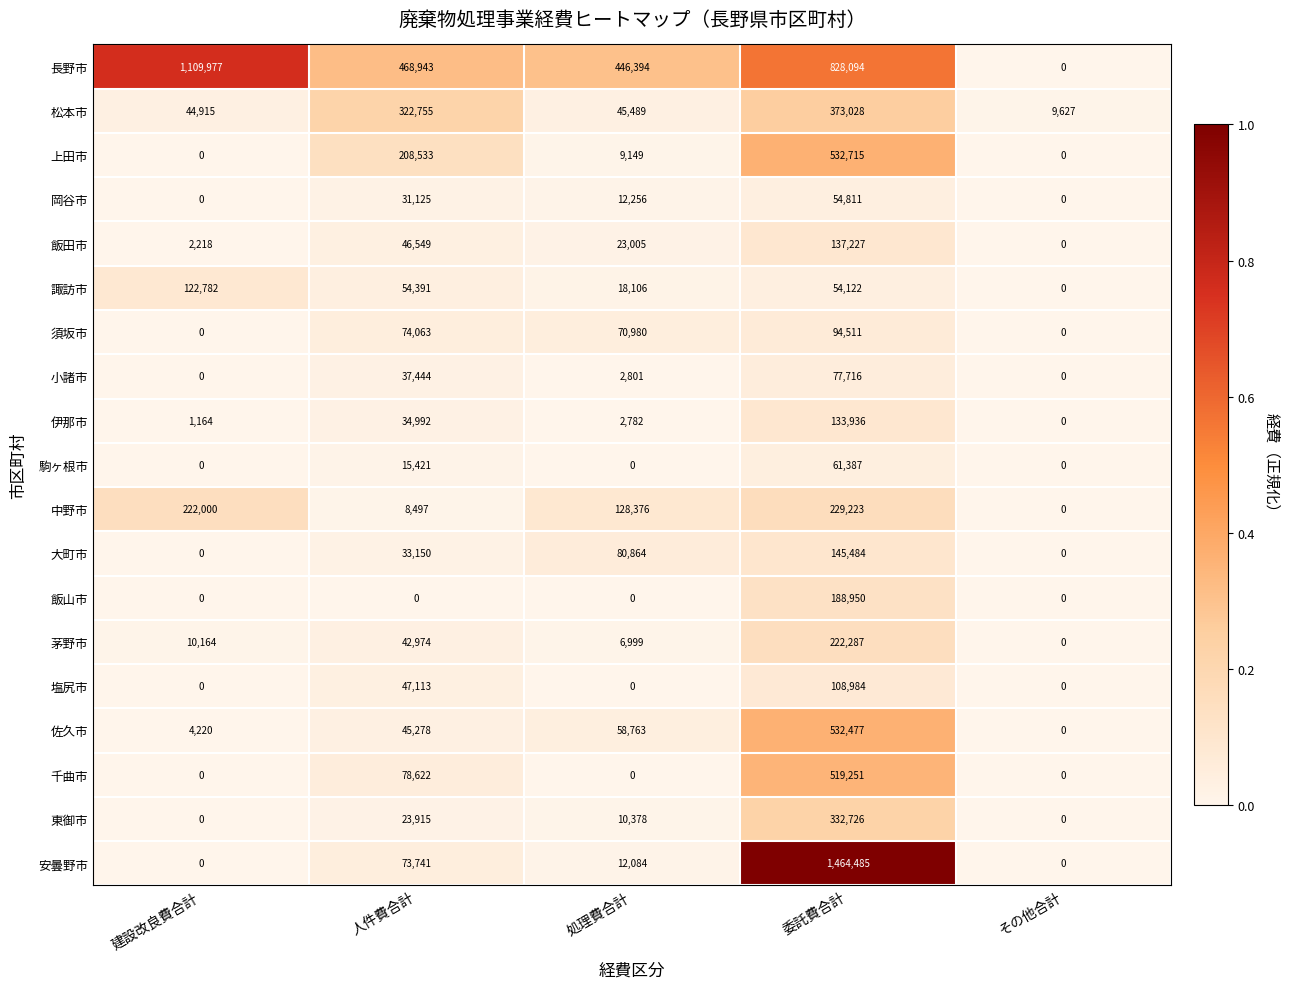

True or false: 佐久市 has a value of 238056 at 委託費合計.

False